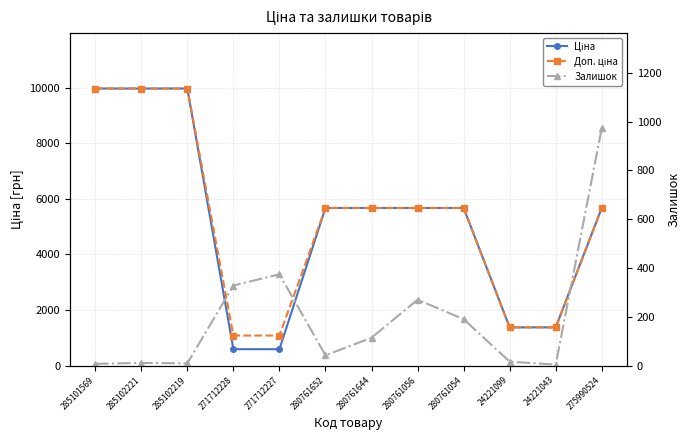

The Залишок series shows 328.0 at 271712228. True or false?

True